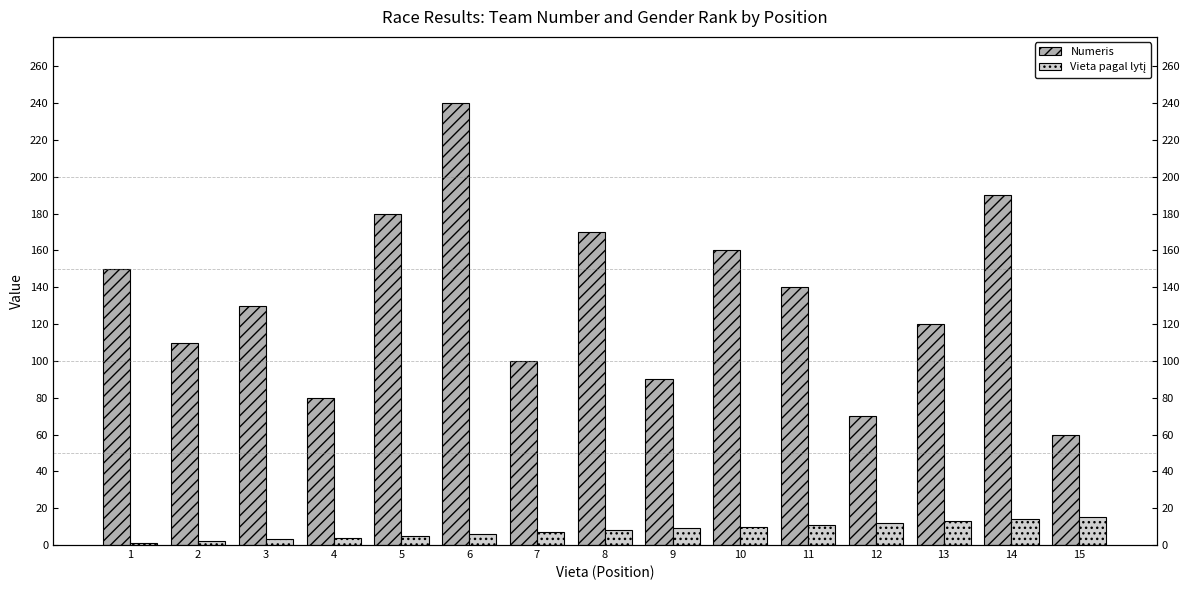

List the labels in order of Numeris value, smallest first.

15, 12, 4, 9, 7, 2, 13, 3, 11, 1, 10, 8, 5, 14, 6